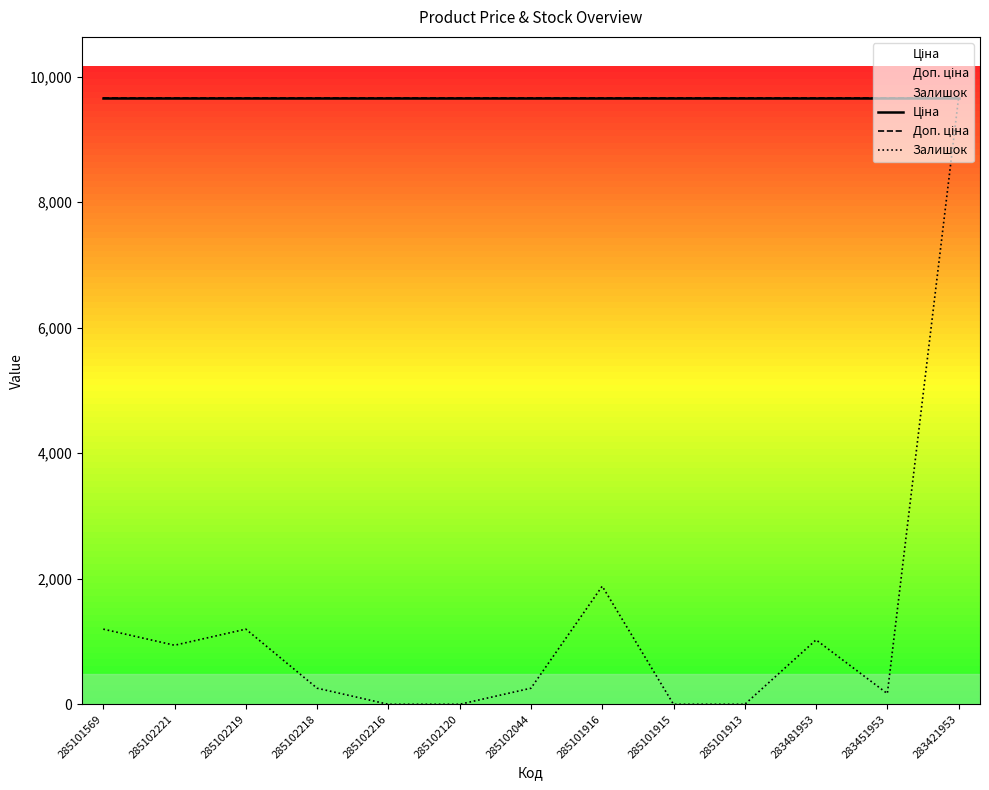

At which category is the sum across all series the highest?

283421953